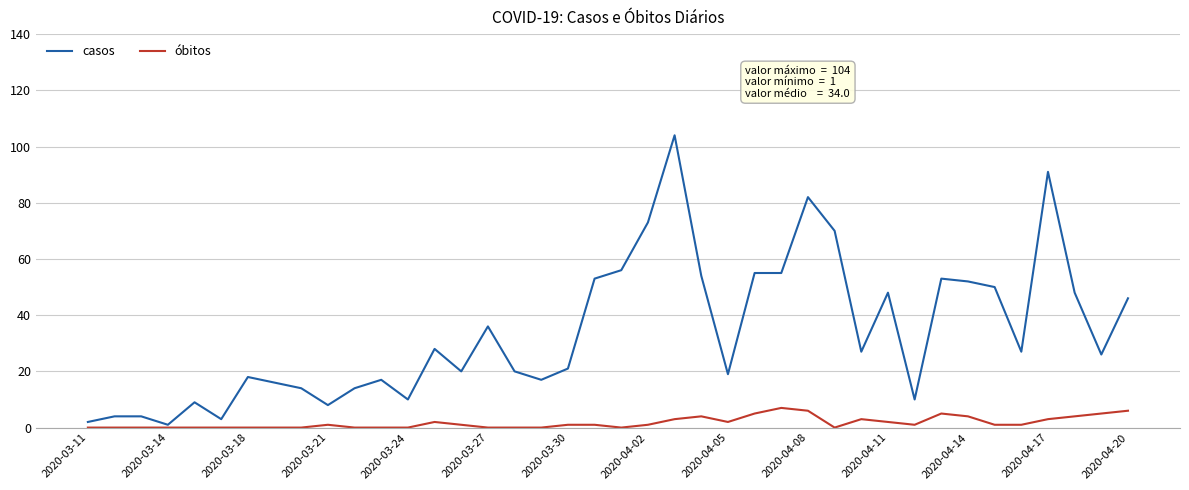

Rank the series by their maximum value, from highest to lowest.

casos, óbitos